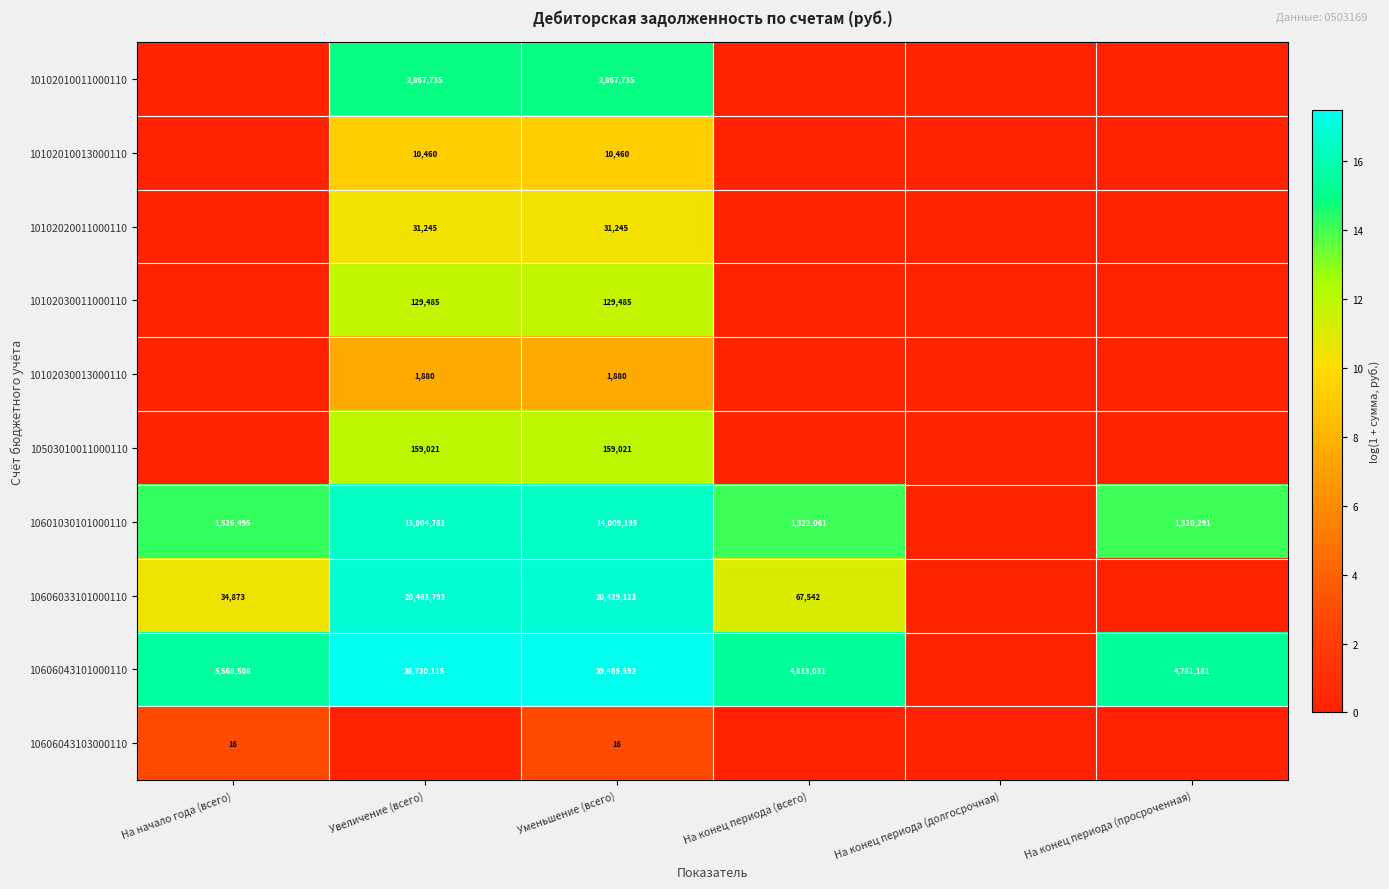

The 10601030101000110 series shows 24258834 at Уменьшение (всего). True or false?

False